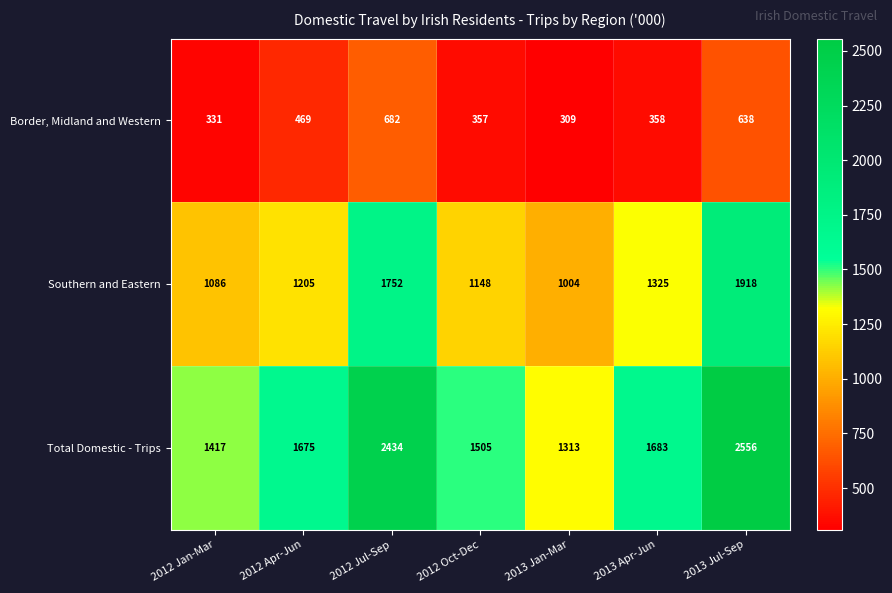

What value does the Total Domestic - Trips series have at 2013 Jul-Sep, to the nearest 10?

2560